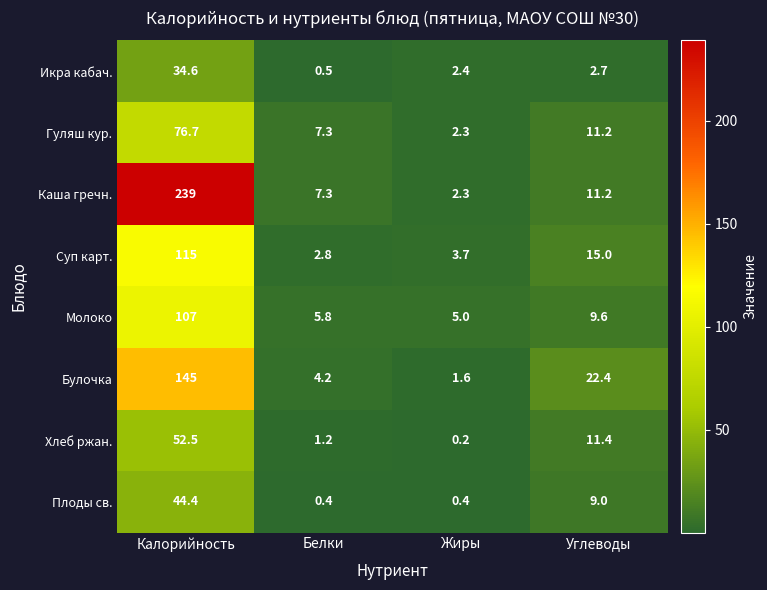

At which category is the sum across all series the highest?

Калорийность